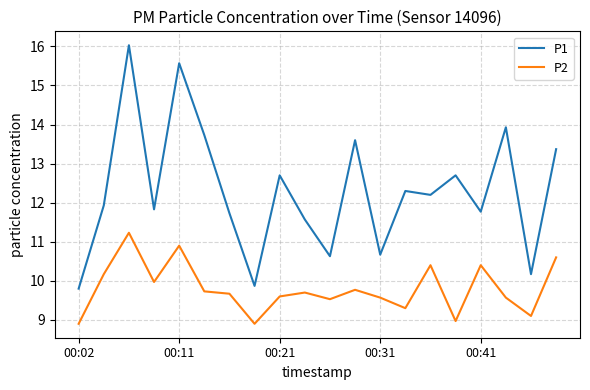

What is the average value of the P1 series?

12.3